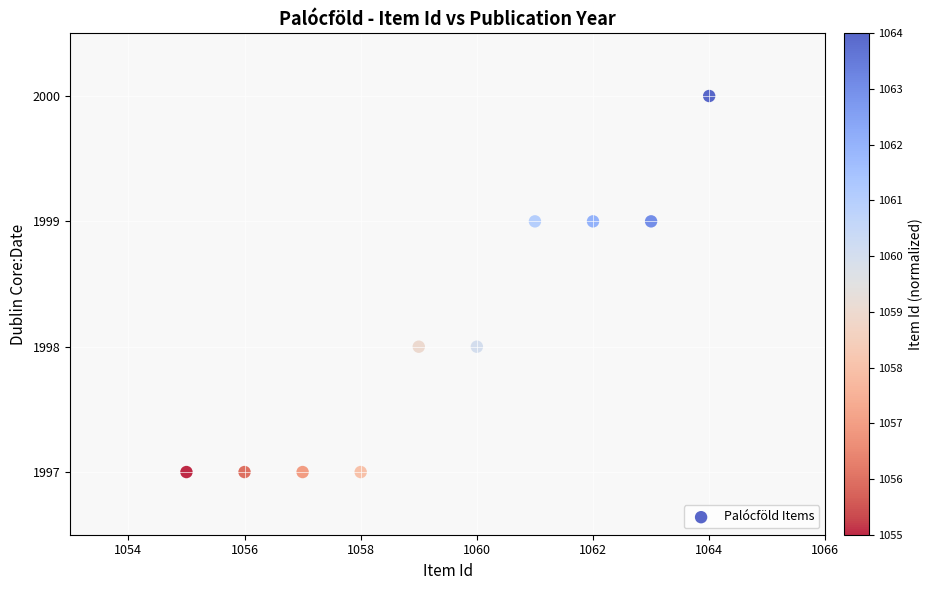

What is the average Y value?

1998